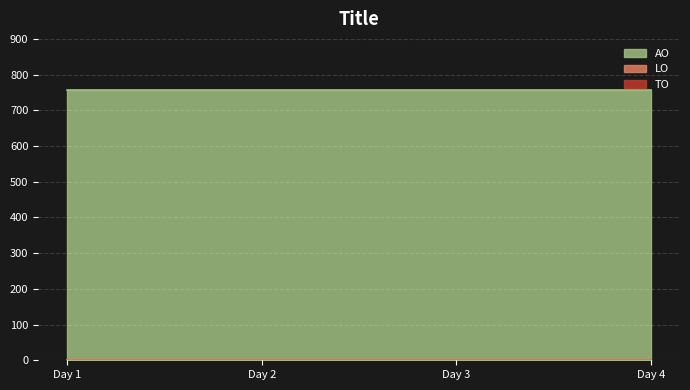

Reading left to right, what are all the values shown in this chart?

TO: 0	0	0	0
LO: 0	0	0	0
AO: 758	758	758	758